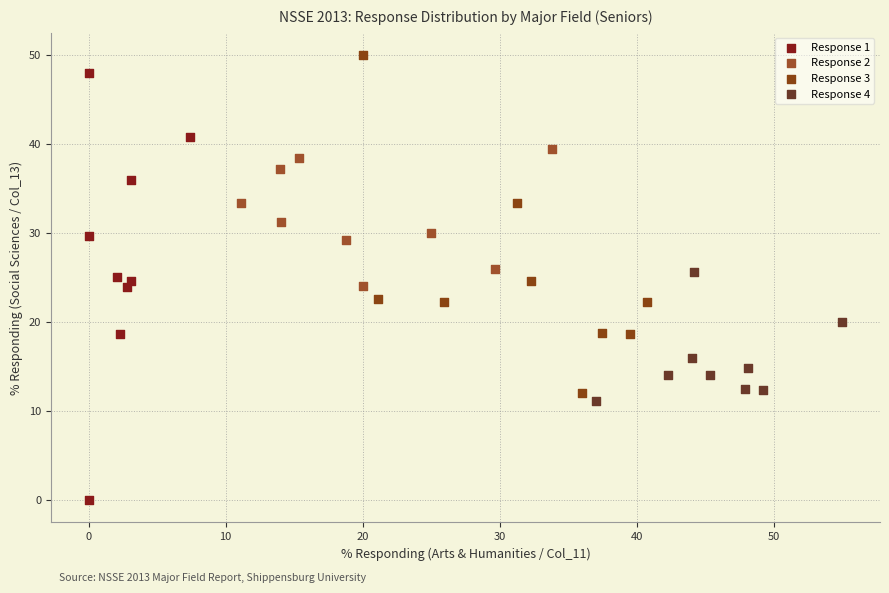

Which series has the largest Y range (max minus min)?

Response 1